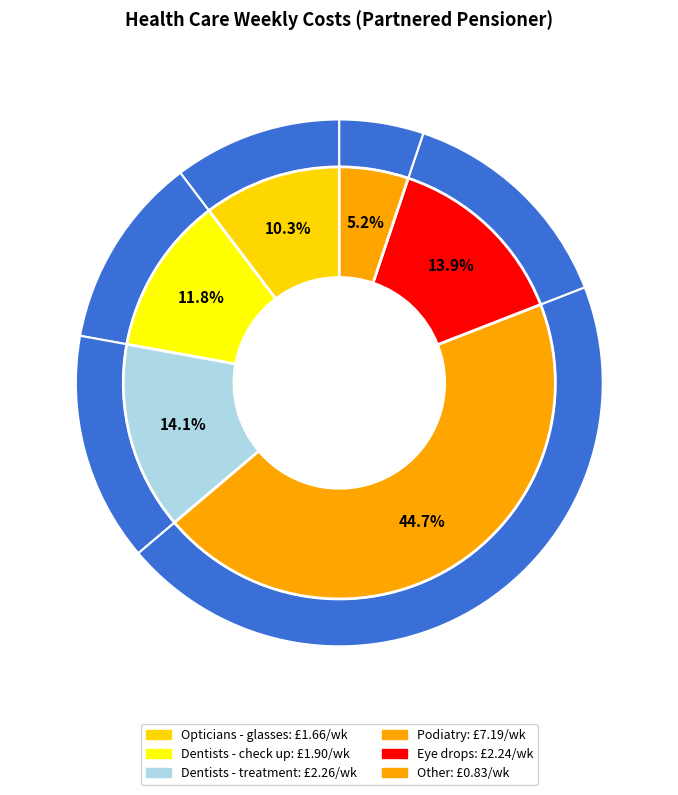

To the nearest percent, what percentage of the pie is Dentists - check up?

12%